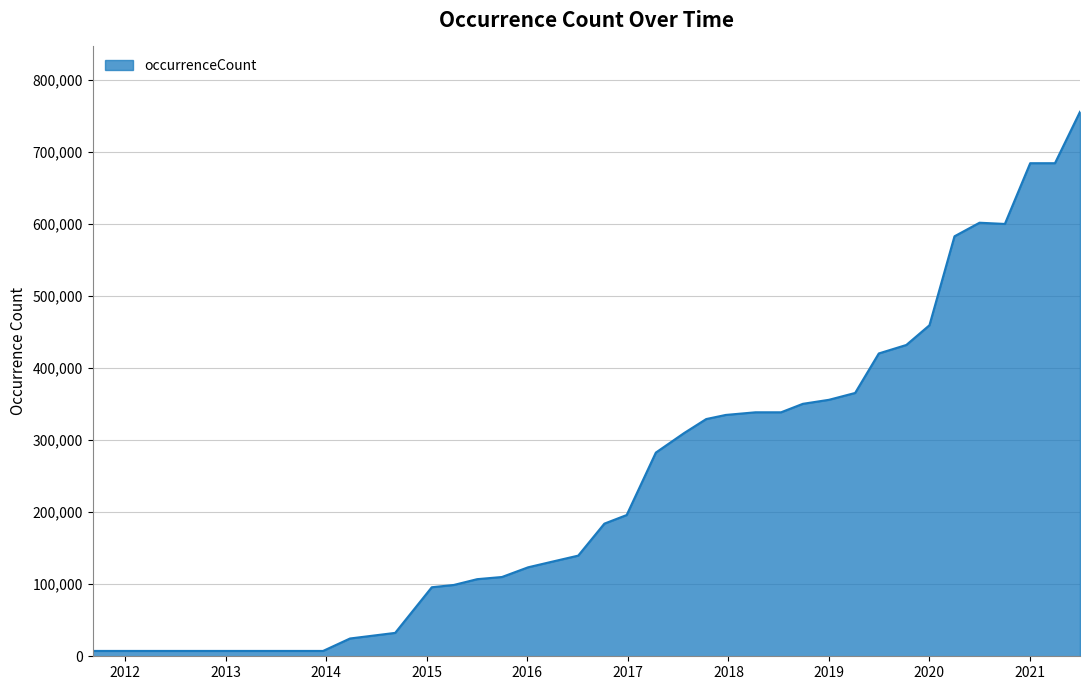

What is the greatest value displayed?

756202